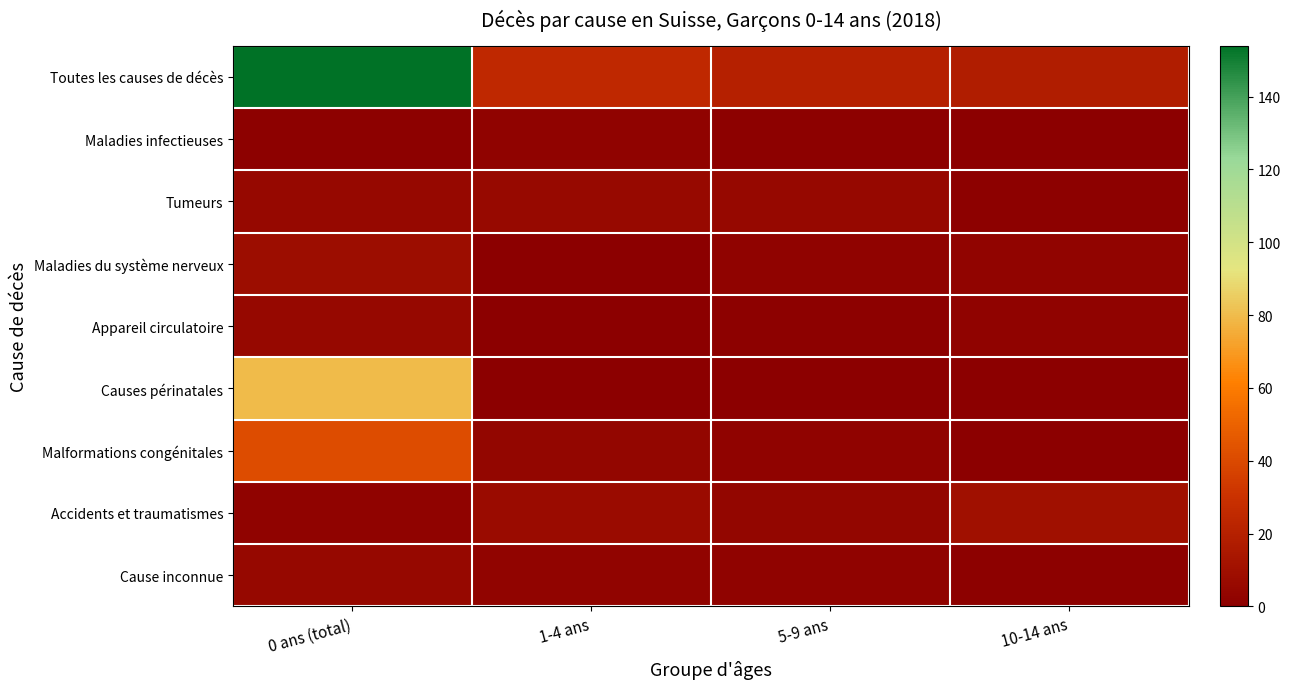

What is the total value across all series at 10-14 ans?

35